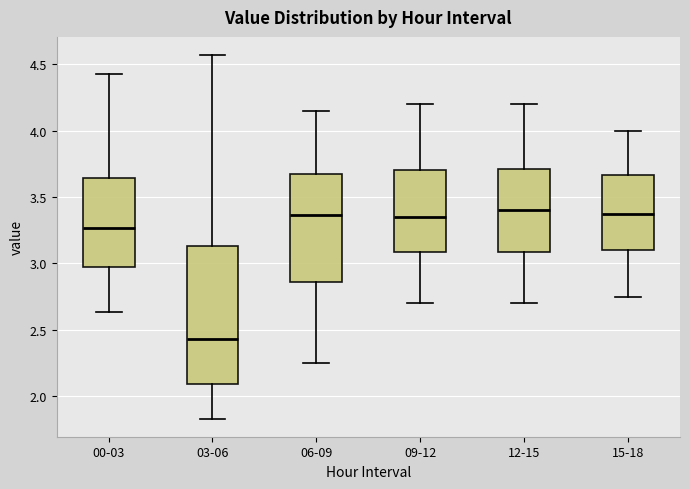

Which box is the tallest, from its lower edge to its upper edge?

03-06